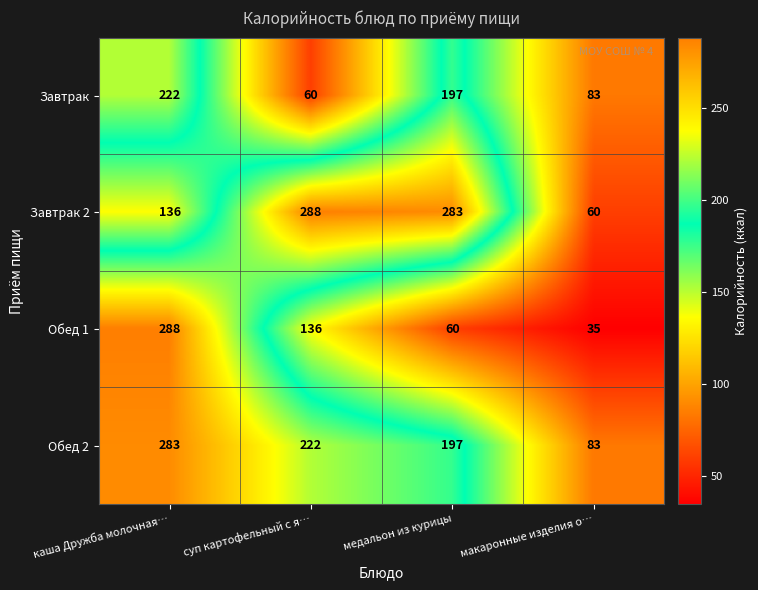

Reading right to left, list all the values displayed in this chart.

Завтрак: макаронные изделия о…=83	медальон из курицы=197	суп картофельный с я…=60	каша Дружба молочная…=222
Завтрак 2: макаронные изделия о…=60	медальон из курицы=283	суп картофельный с я…=288	каша Дружба молочная…=136
Обед 1: макаронные изделия о…=35	медальон из курицы=60	суп картофельный с я…=136	каша Дружба молочная…=288
Обед 2: макаронные изделия о…=83	медальон из курицы=197	суп картофельный с я…=222	каша Дружба молочная…=283